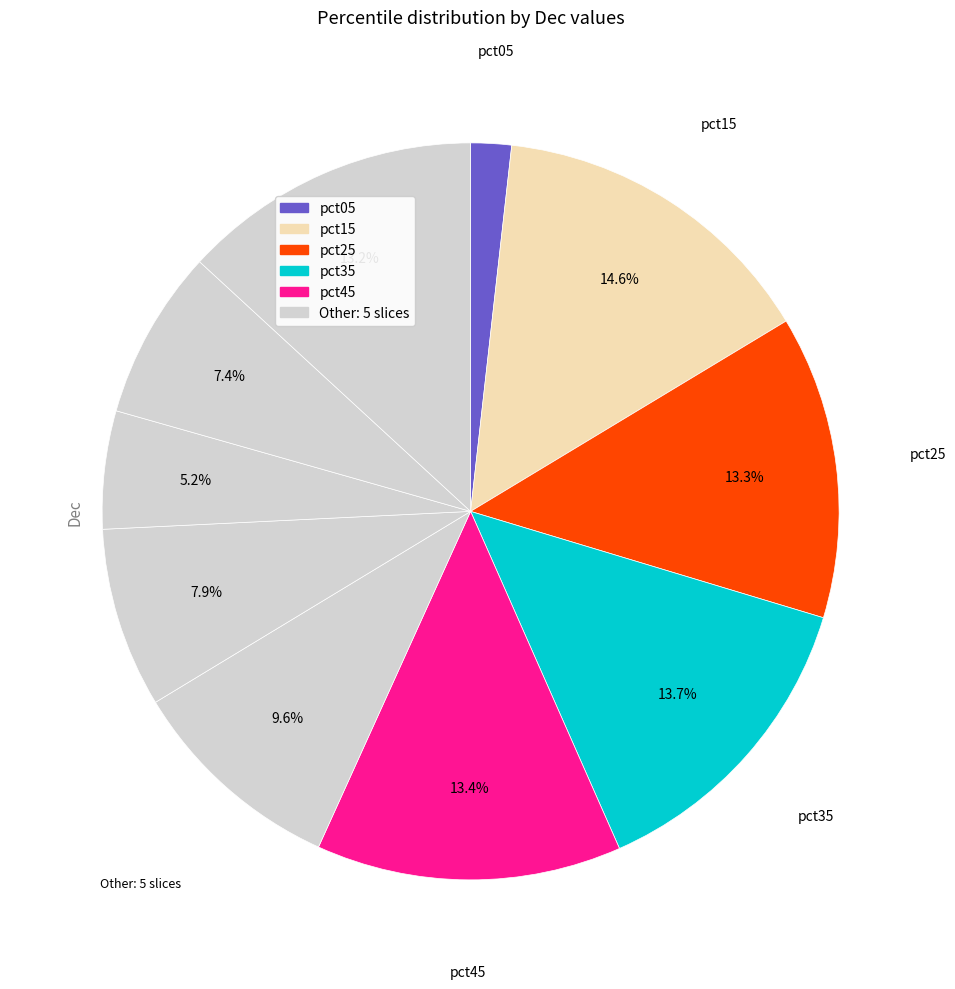

Count the number of slices in the pie.

10